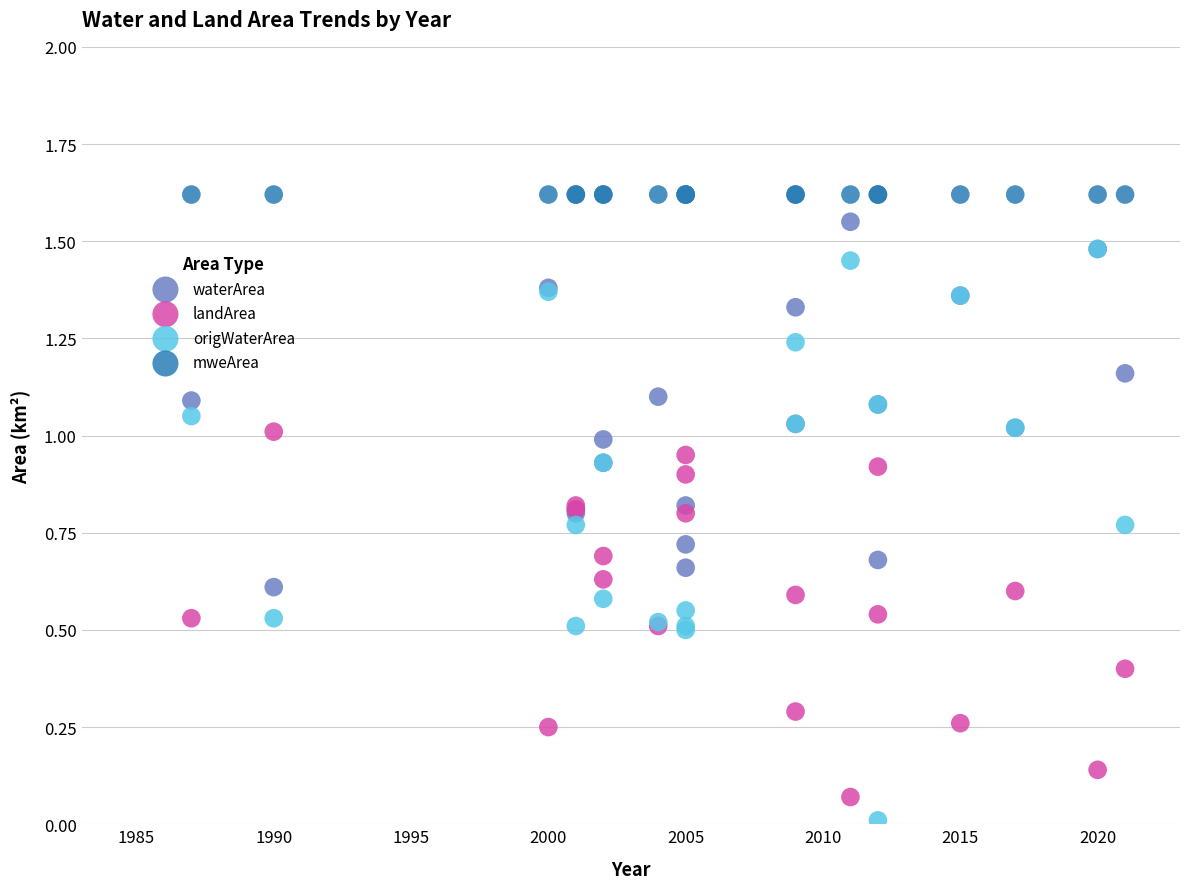

What are all the series names shown in the legend?

waterArea, landArea, origWaterArea, mweArea